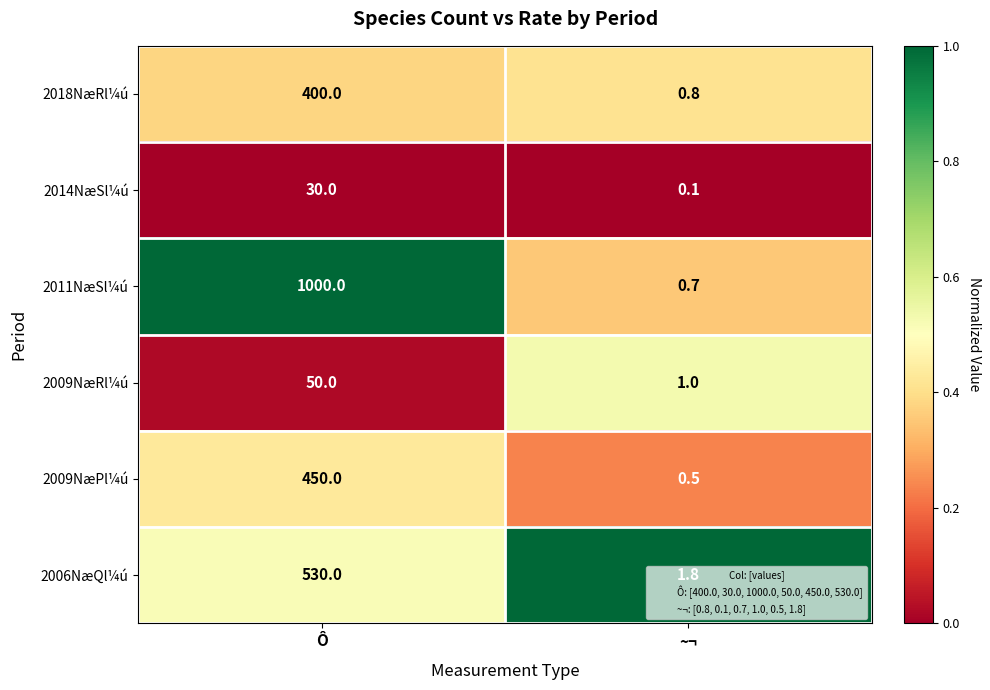

Is it true that 2011NæSl¼ú equals 0.7 at ~¬?

True